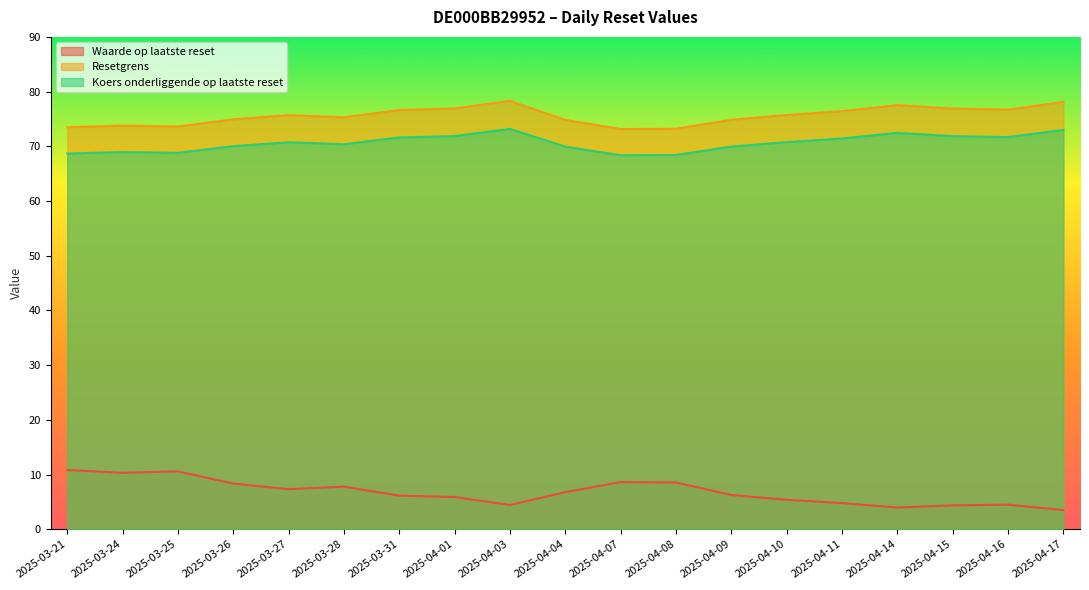

What is the minimum value shown in the chart?

3.5